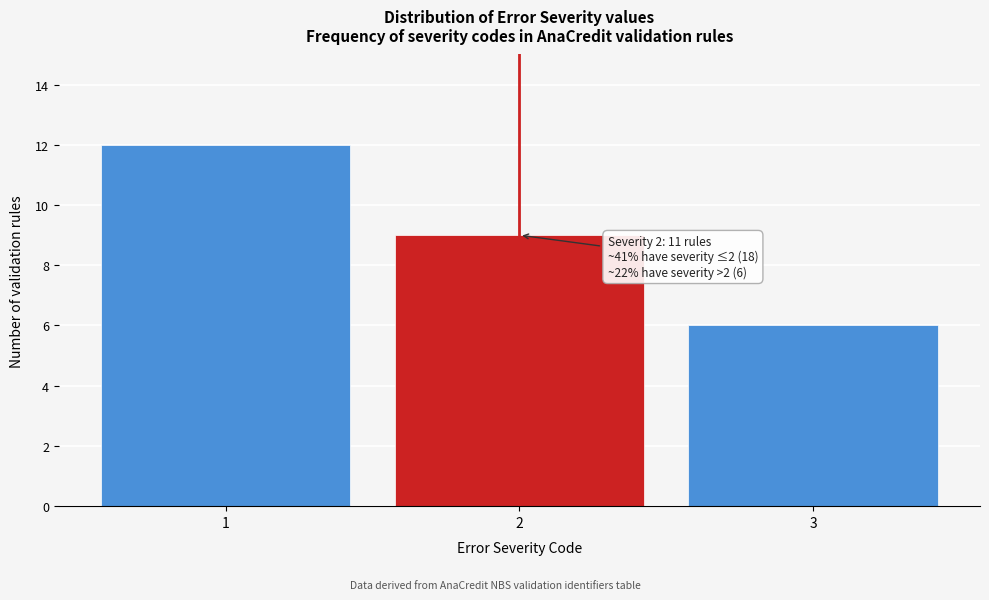

Which range on the x-axis has the tallest bar?

0.5 to 1.5